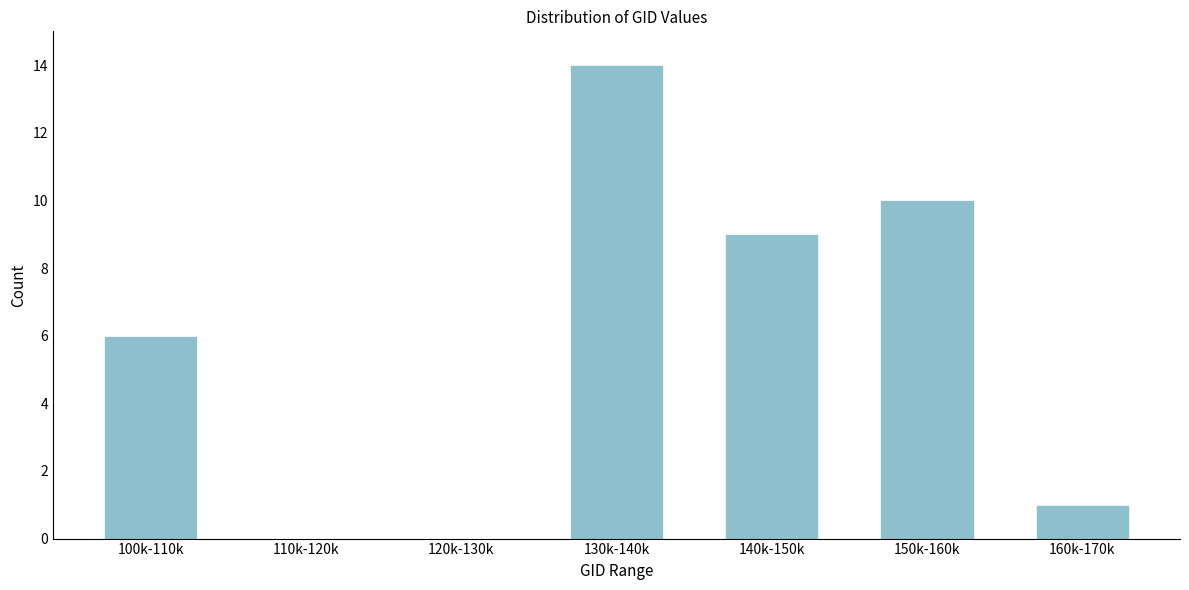

Reading left to right, list all the values displayed in this chart.

100k-110k=6	110k-120k=0	120k-130k=0	130k-140k=14	140k-150k=9	150k-160k=10	160k-170k=1